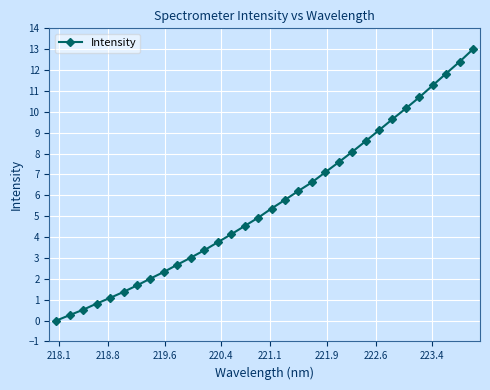

What is the value of the 5th point from the left?

1.1